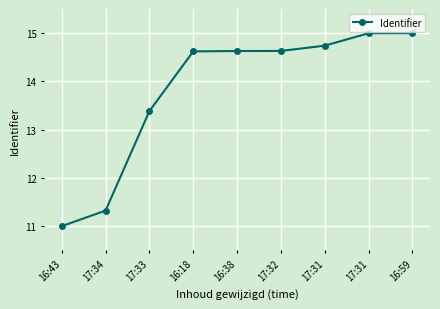

Is it true that the value at 16:38 is 21.4?

False